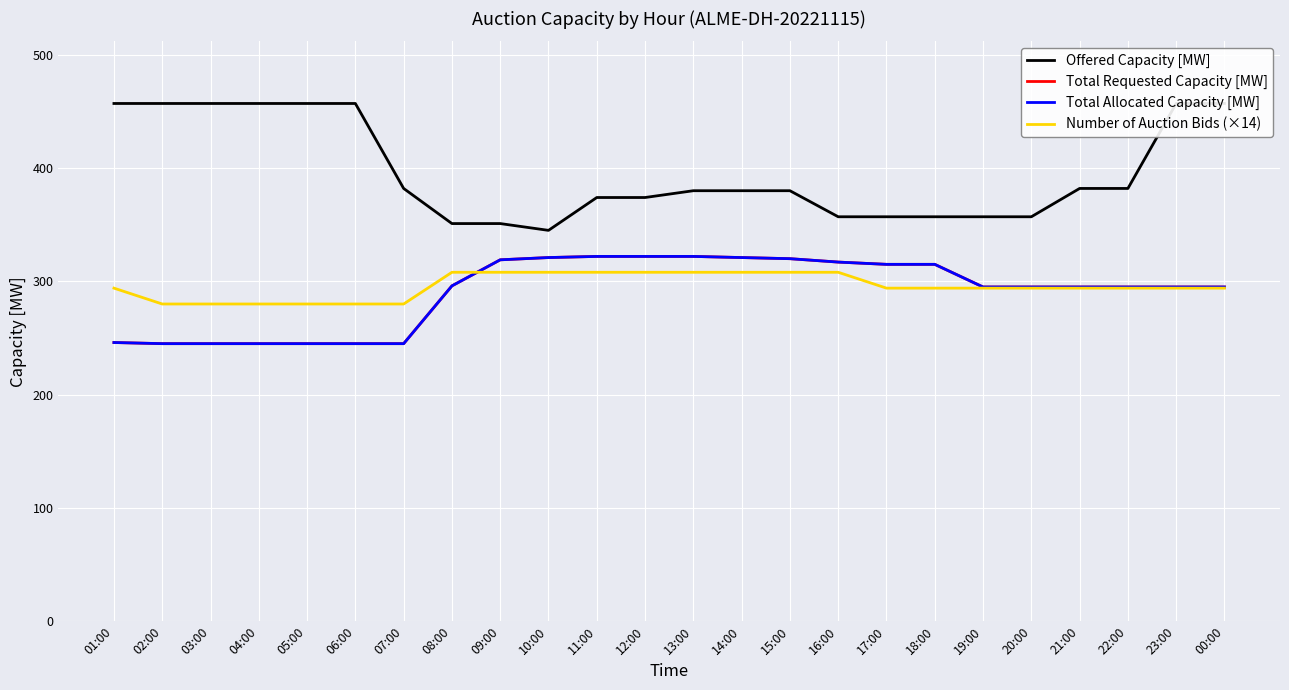

True or false: Offered Capacity [MW] and Total Allocated Capacity [MW] intersect in this chart.

False